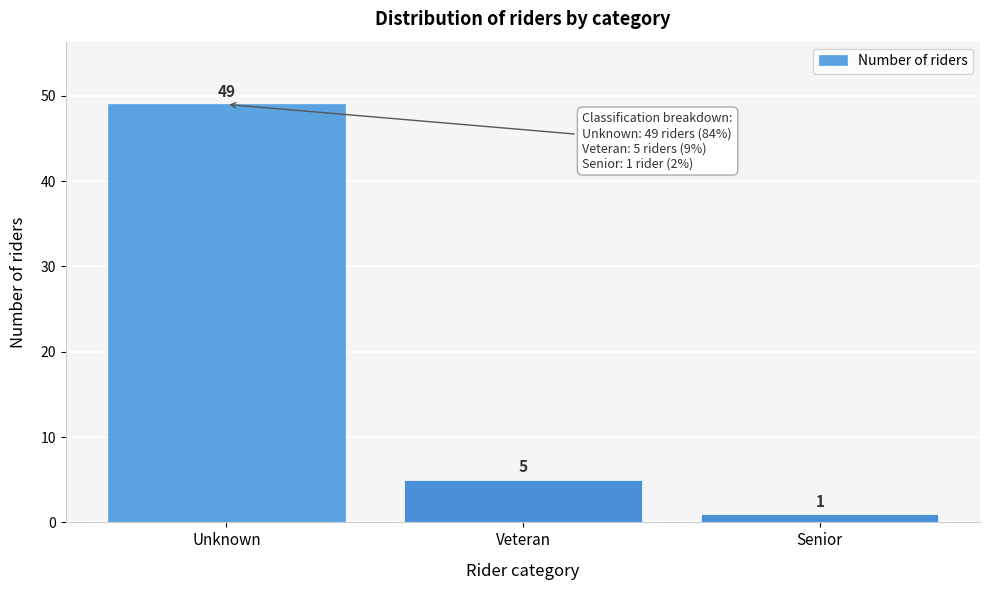

Reading left to right, list all the values displayed in this chart.

49	5	1